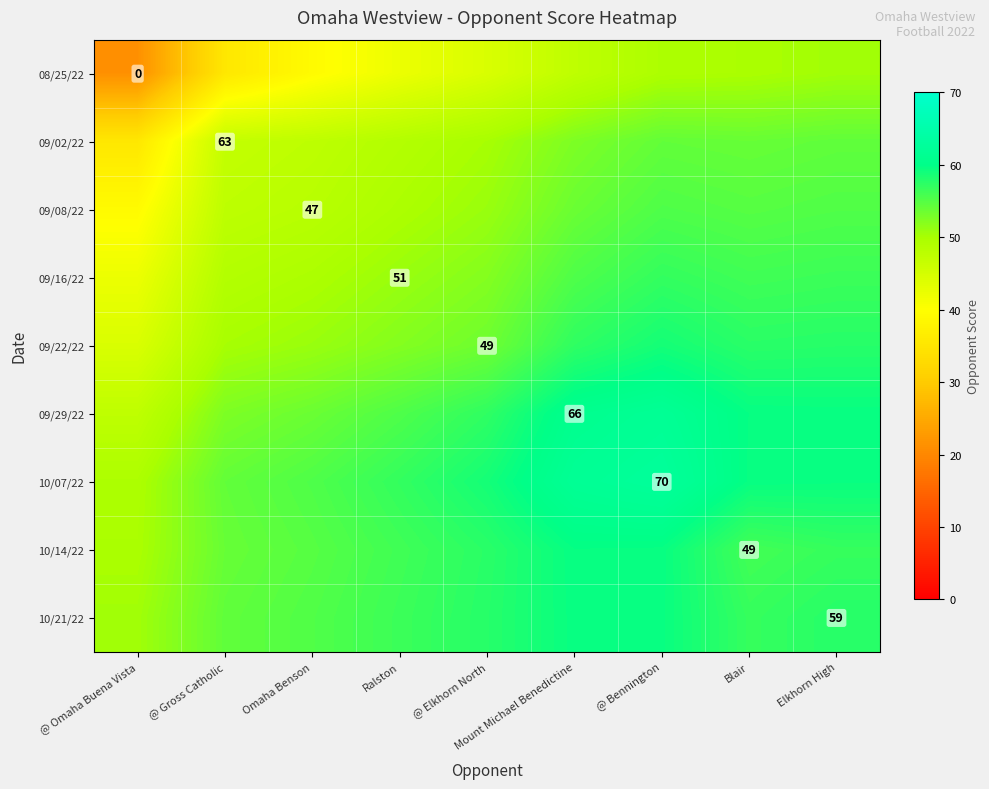

Which category has the lowest value in the 08/25/22 series?

@ Omaha Buena Vista